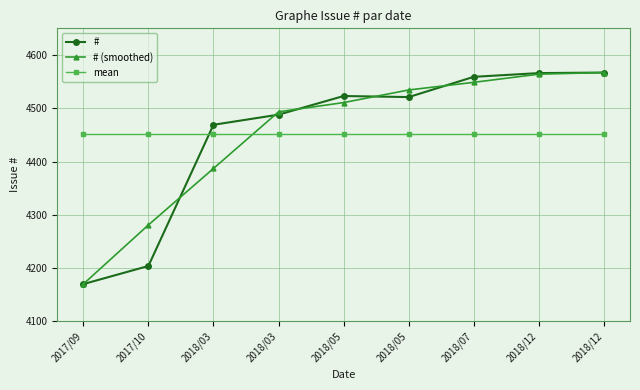

Which series has the largest range (max minus min)?

#